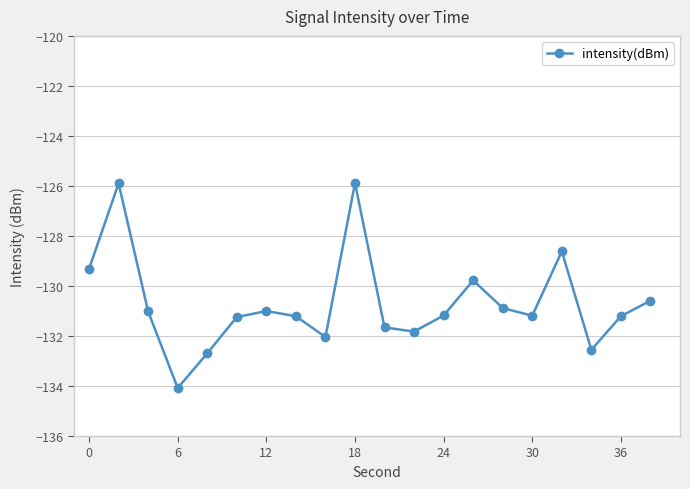

What is the greatest value displayed?

-125.9